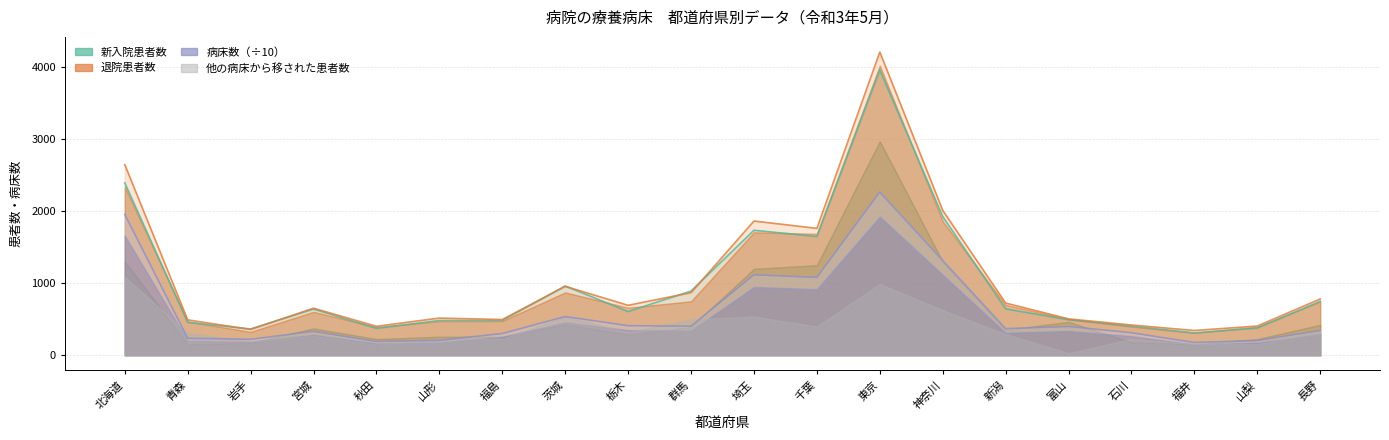

True or false: 退院患者数 and 病床数 intersect in this chart.

False